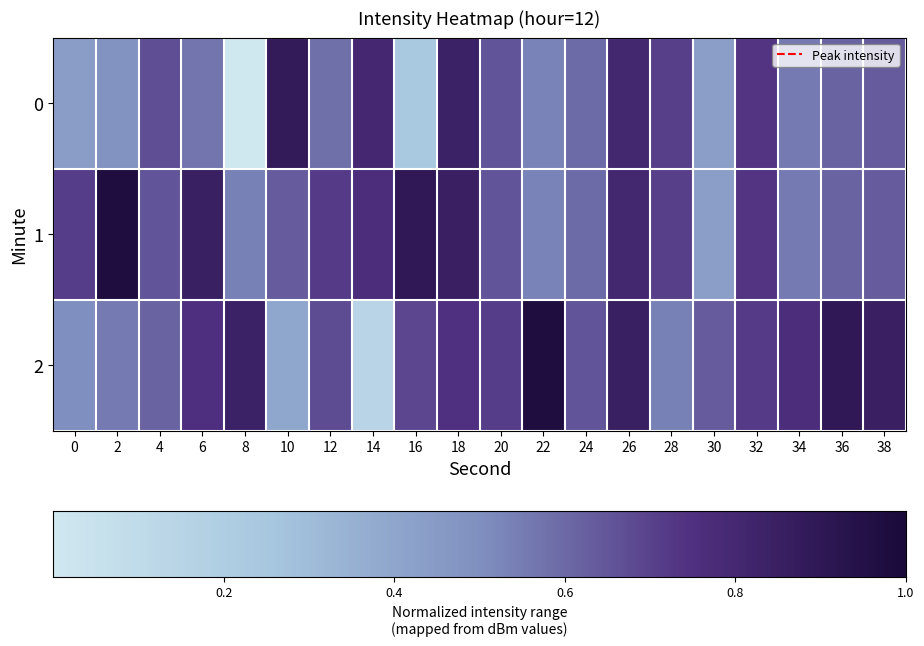

What is the difference between the highest and lowest values at 6?

8.3